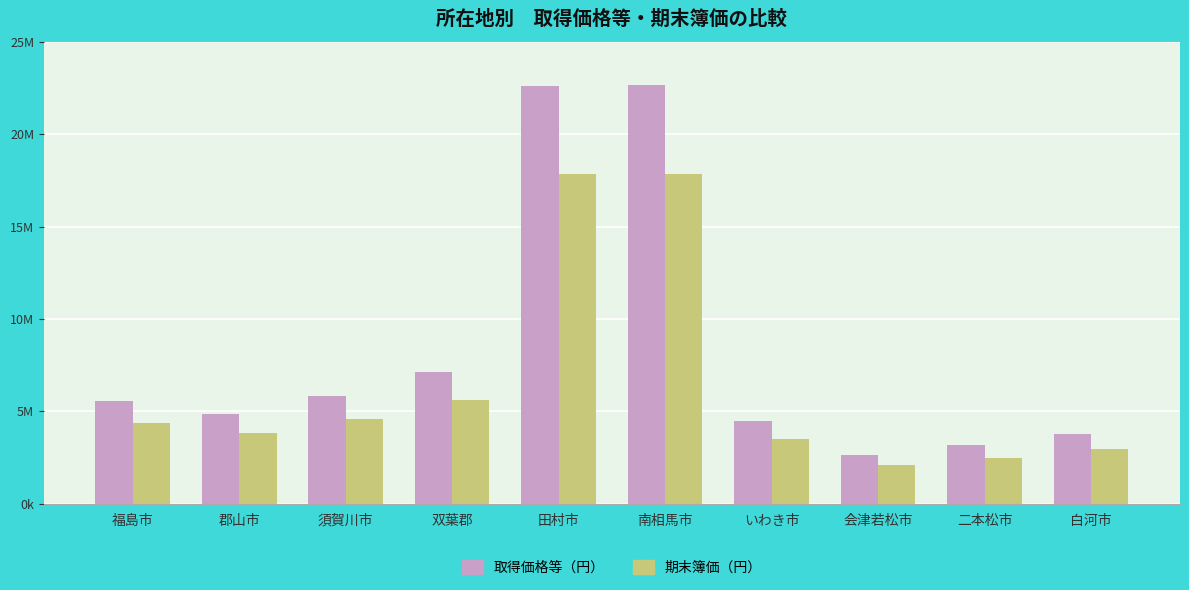

What is the total value across all series at 南相馬市?

40485684